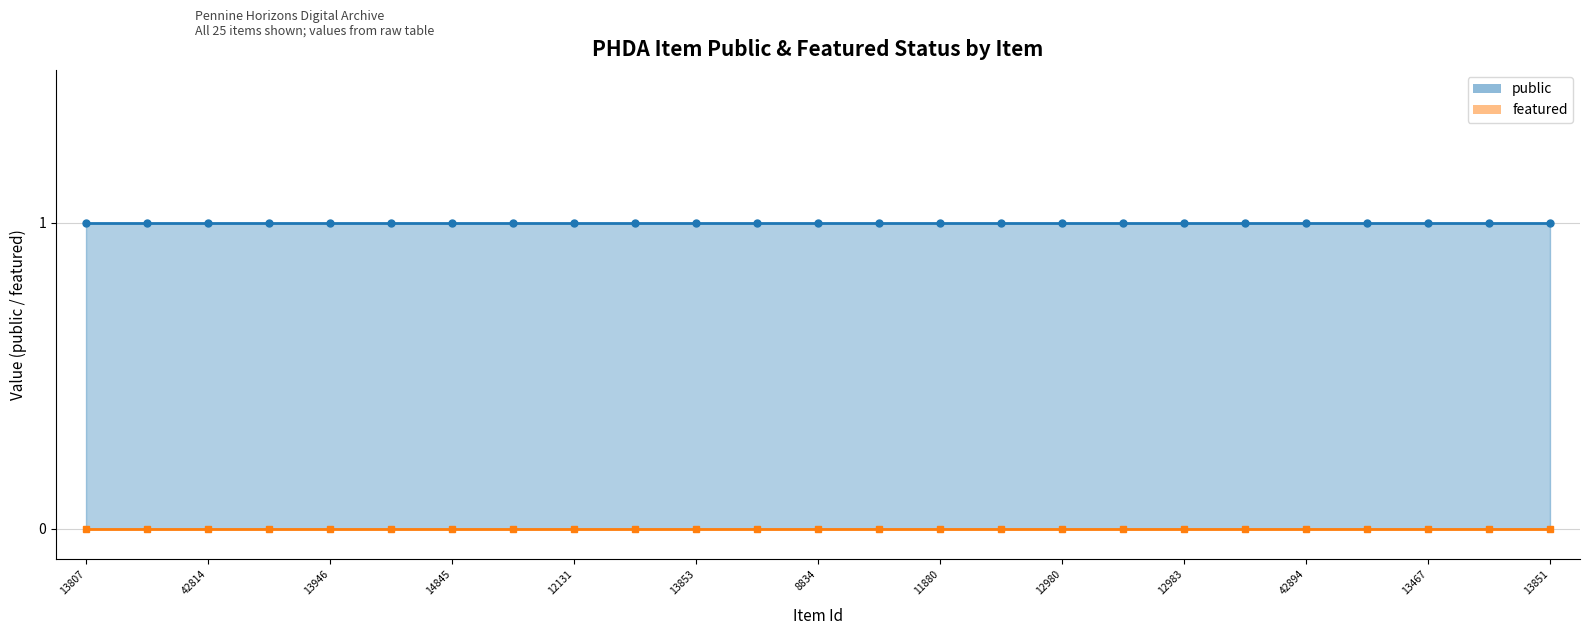

What is the average value of the public series?

1